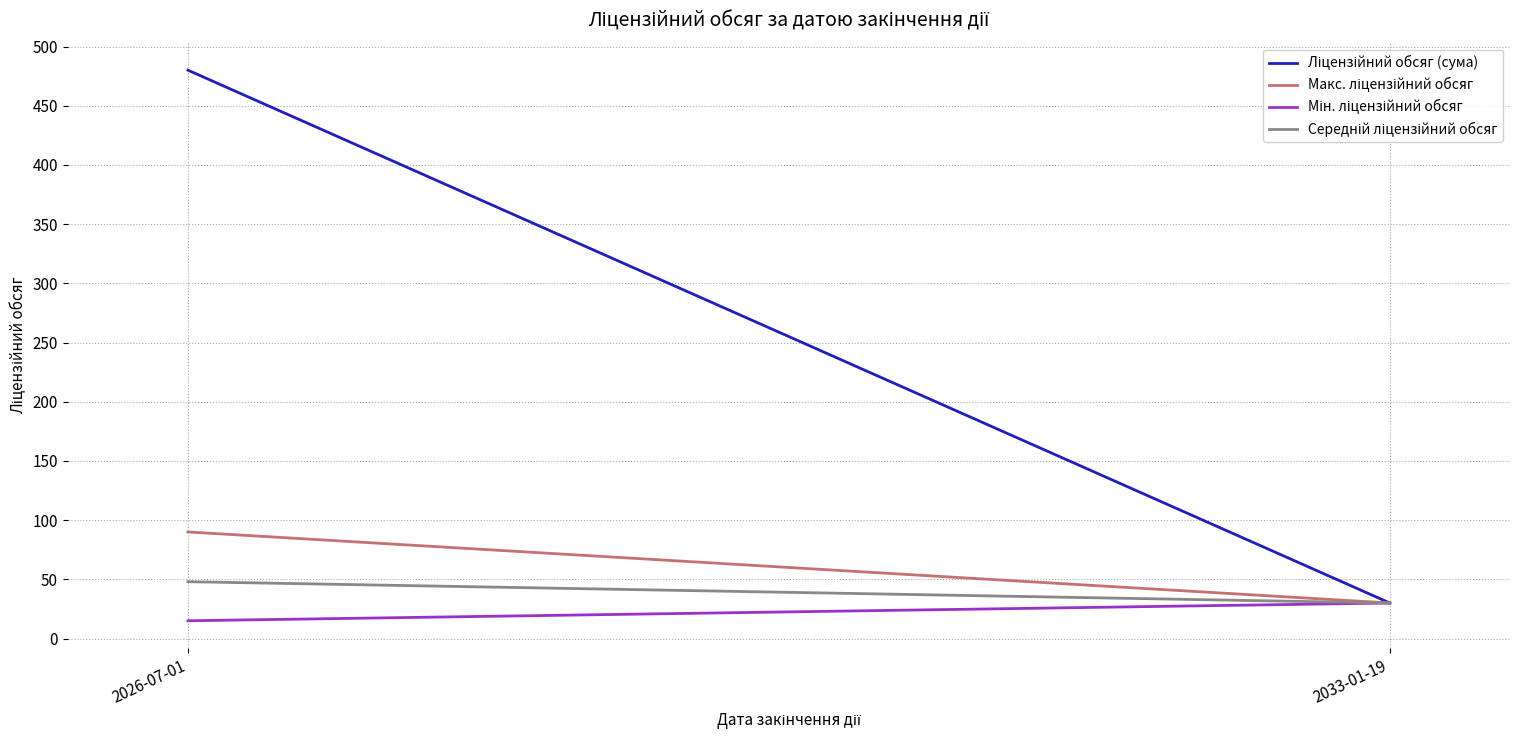

Which series has the largest total across all categories?

Ліцензійний обсяг (сума)